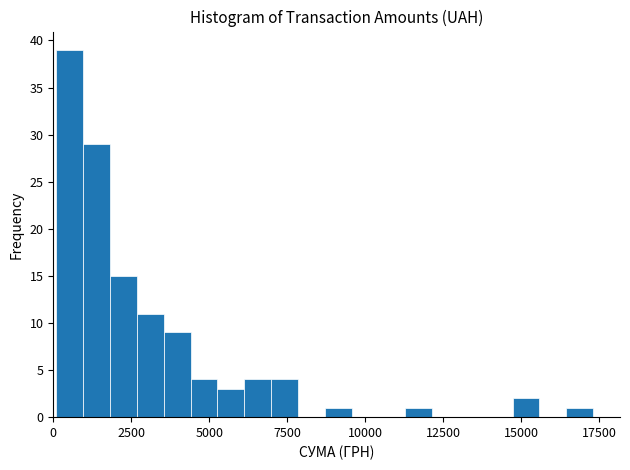

Read against the x-axis, roughly where is the centre of the tallest bar?

500